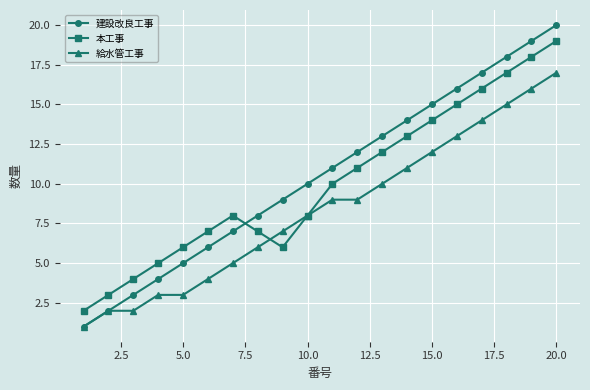

True or false: 本工事 has more than 2 points higher than both neighbors.

False